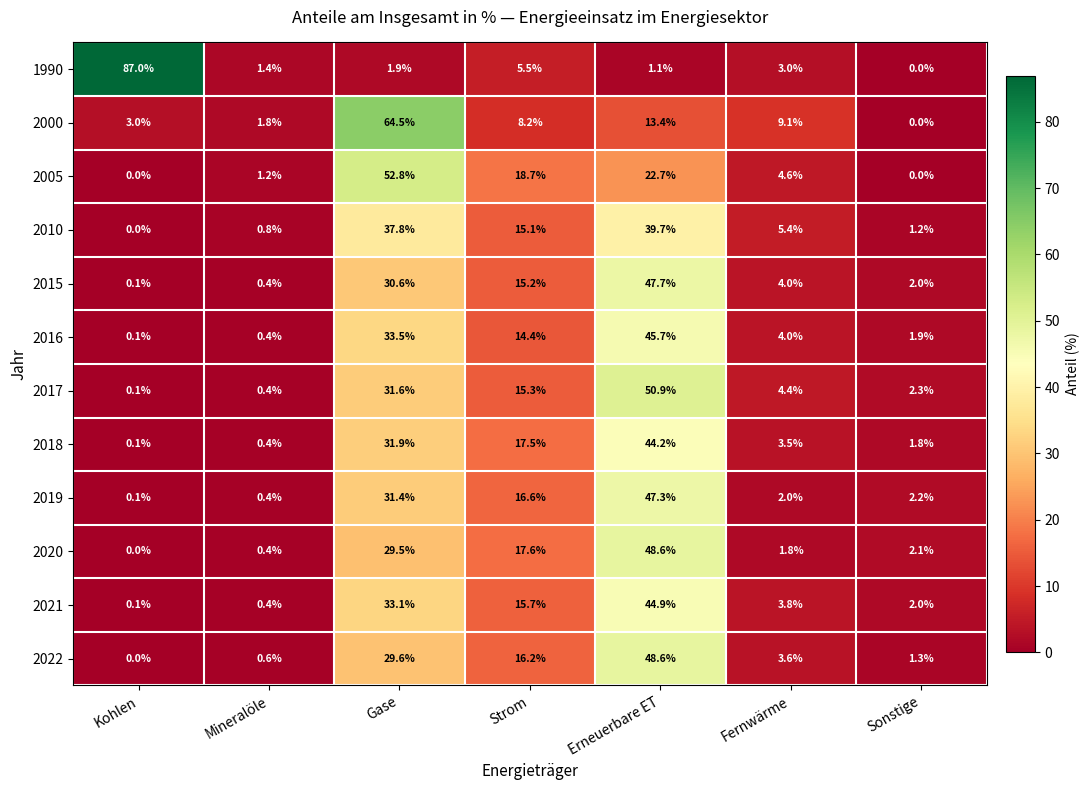

Rank the categories by 2015 value from highest to lowest.

Erneuerbare ET, Gase, Strom, Fernwärme, Sonstige, Mineralöle, Kohlen